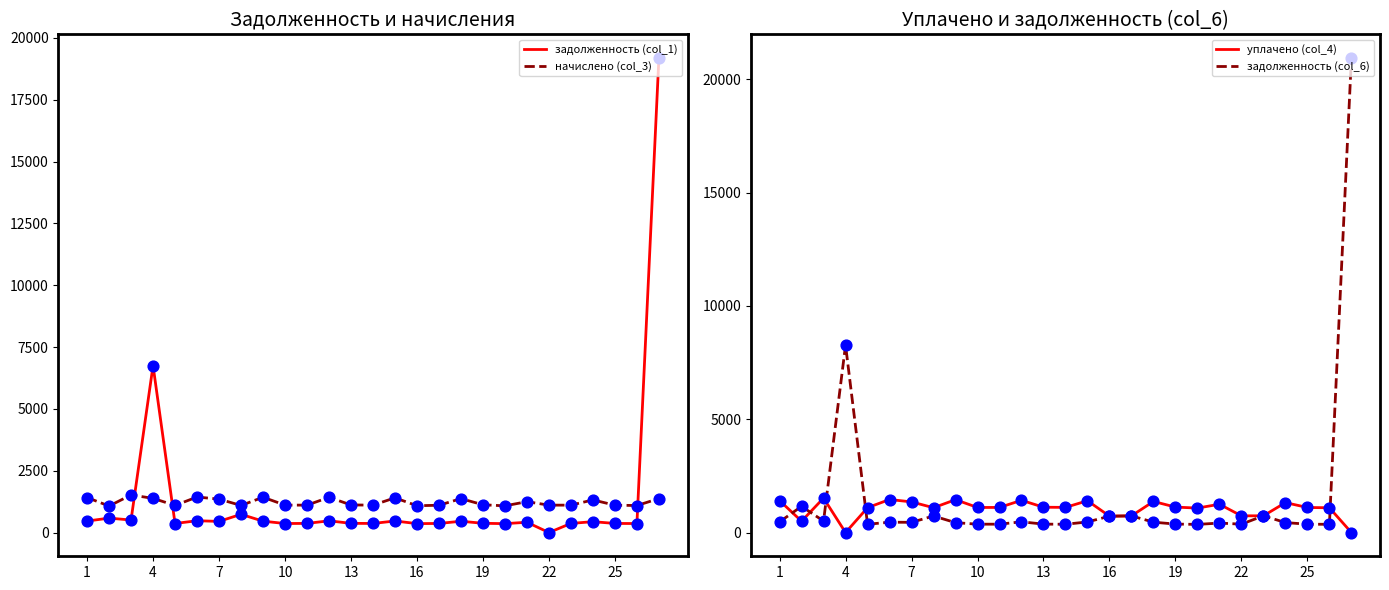

What is the total value across all series at 22?

3658.0